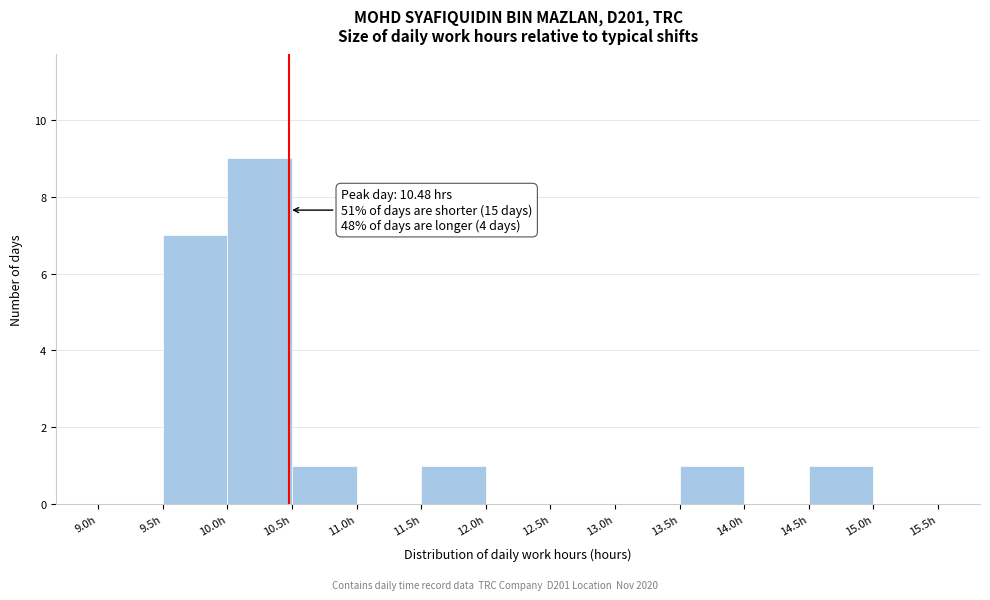

Over which range of the x-axis is the bar tallest?

10.0 to 10.5